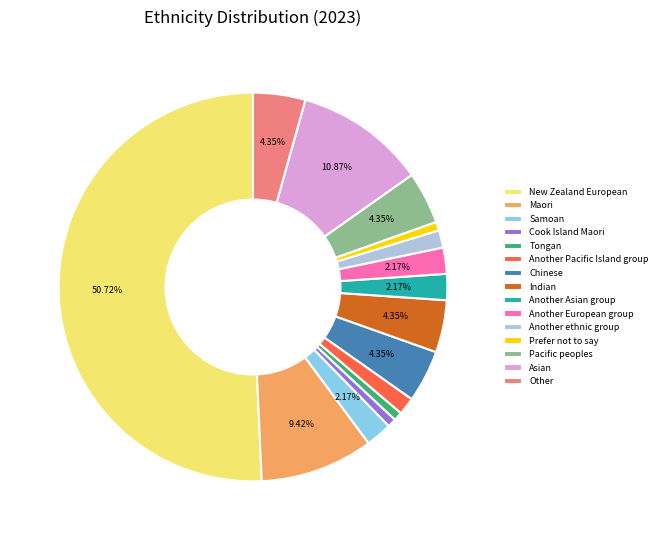

Is the sum of Another Pacific Island group and Pacific peoples greater than half?

No